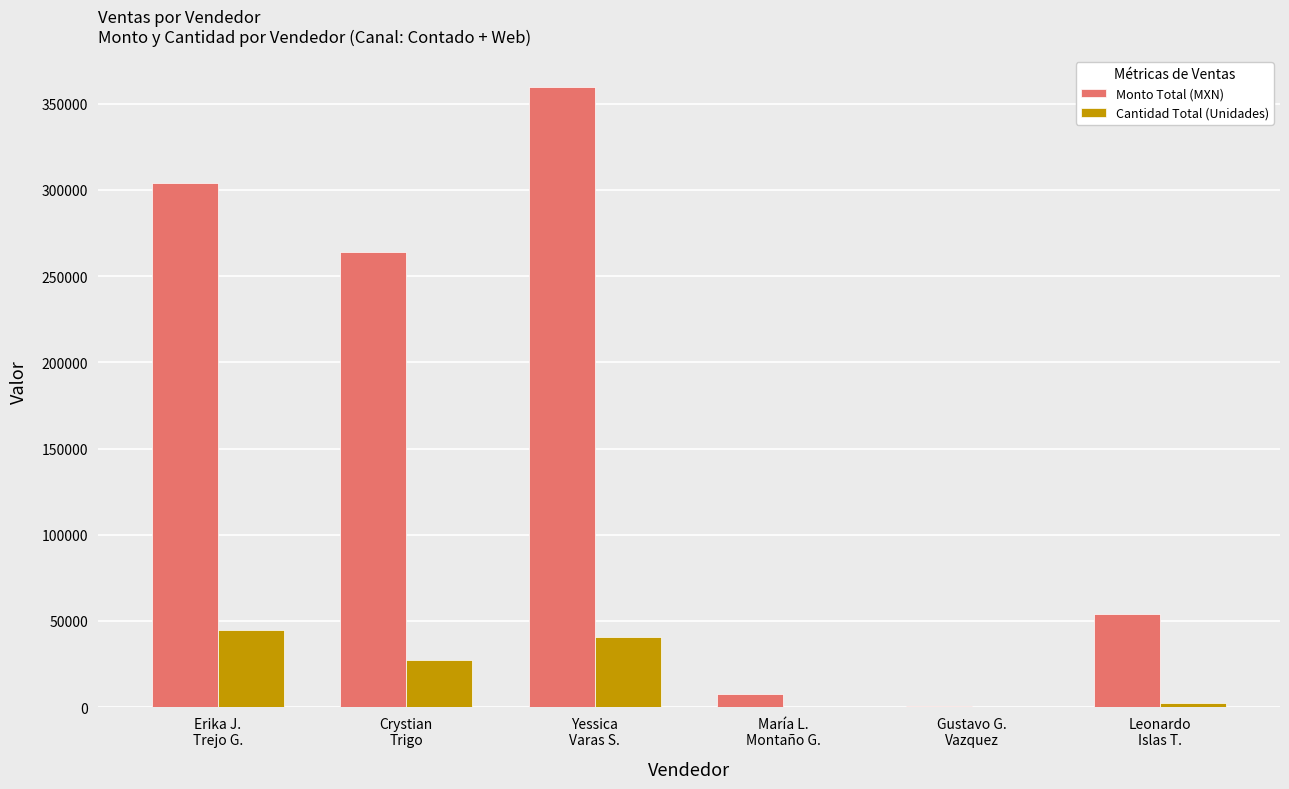

What is the greatest value displayed?

359800.0